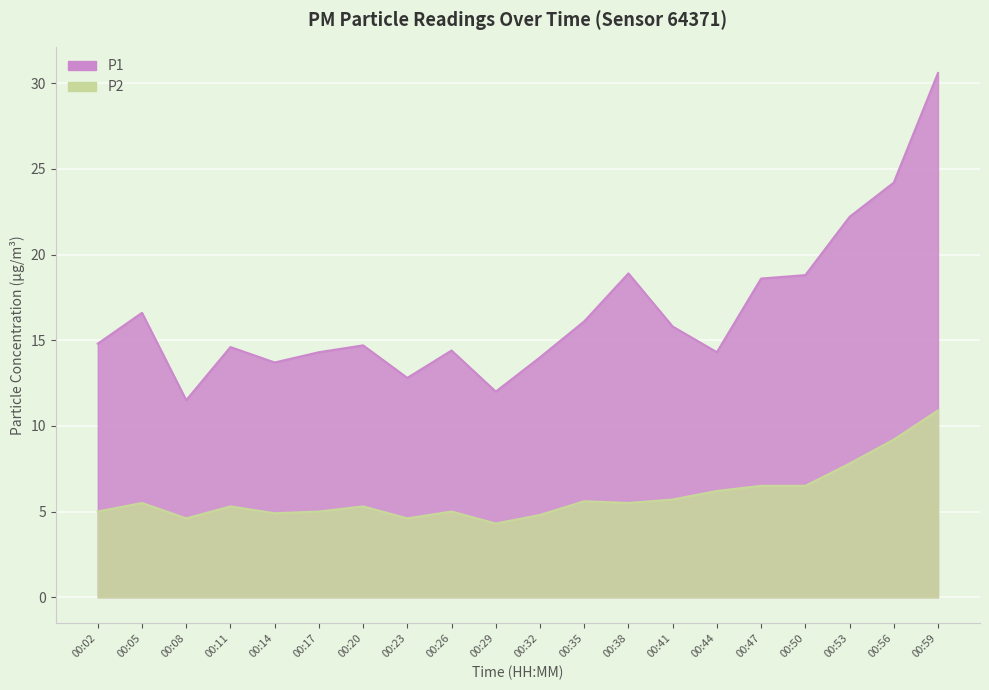

Reading right to left, extract all data points from this chart.

P1: 00:59=30.6	00:56=24.2	00:53=22.2	00:50=18.8	00:47=18.6	00:44=14.3	00:41=15.8	00:38=18.9	00:35=16.1	00:32=14.0	00:29=12.0	00:26=14.4	00:23=12.8	00:20=14.7	00:17=14.3	00:14=13.7	00:11=14.6	00:08=11.5	00:05=16.6	00:02=14.8
P2: 00:59=10.9	00:56=9.2	00:53=7.8	00:50=6.5	00:47=6.5	00:44=6.2	00:41=5.7	00:38=5.5	00:35=5.6	00:32=4.8	00:29=4.3	00:26=5.0	00:23=4.6	00:20=5.3	00:17=5.0	00:14=4.9	00:11=5.3	00:08=4.6	00:05=5.5	00:02=5.0